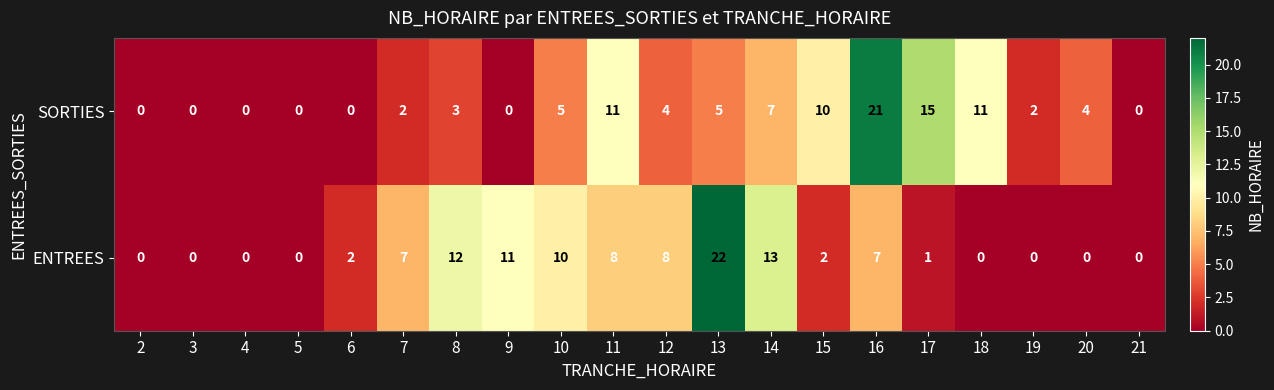

At how many categories does at least one series exceed 19?

2